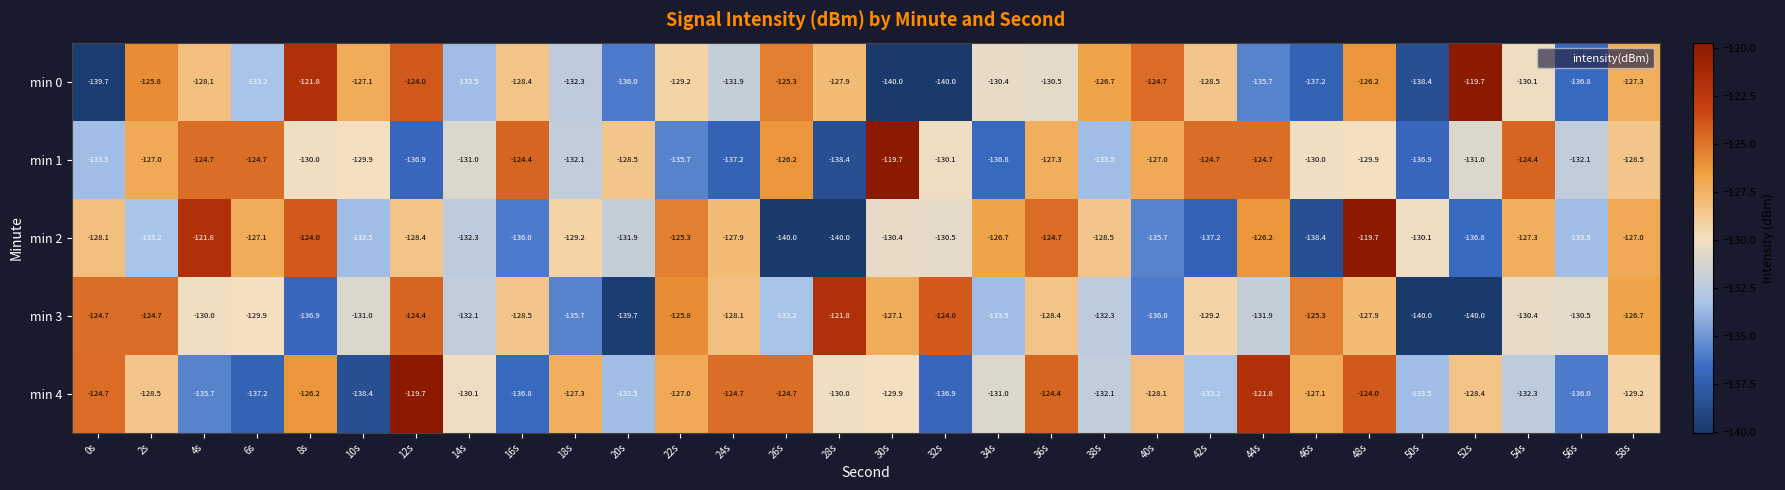

True or false: min 1 has a value of -54.0 at 0s.

False